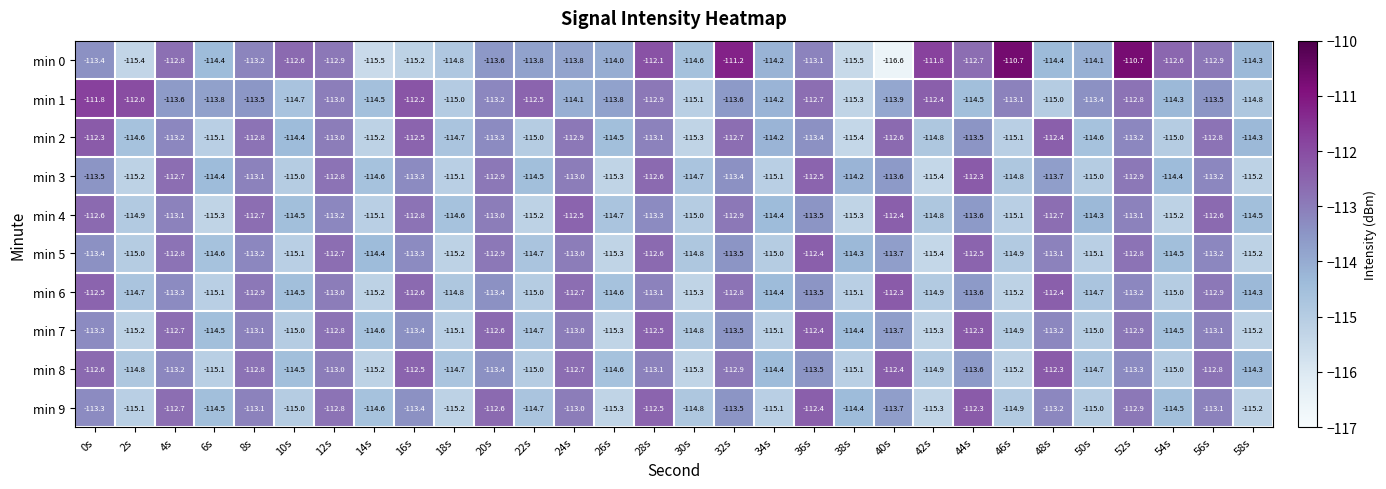

What is the approximate value of min 4 at 22s?

-115.2